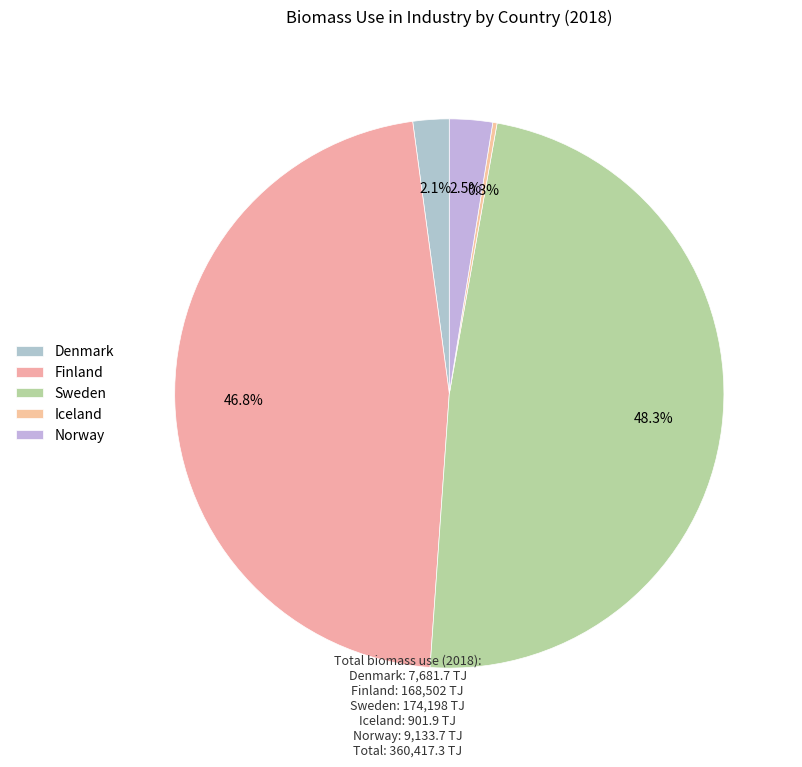

Is it true that Norway is 12% of the pie?

False